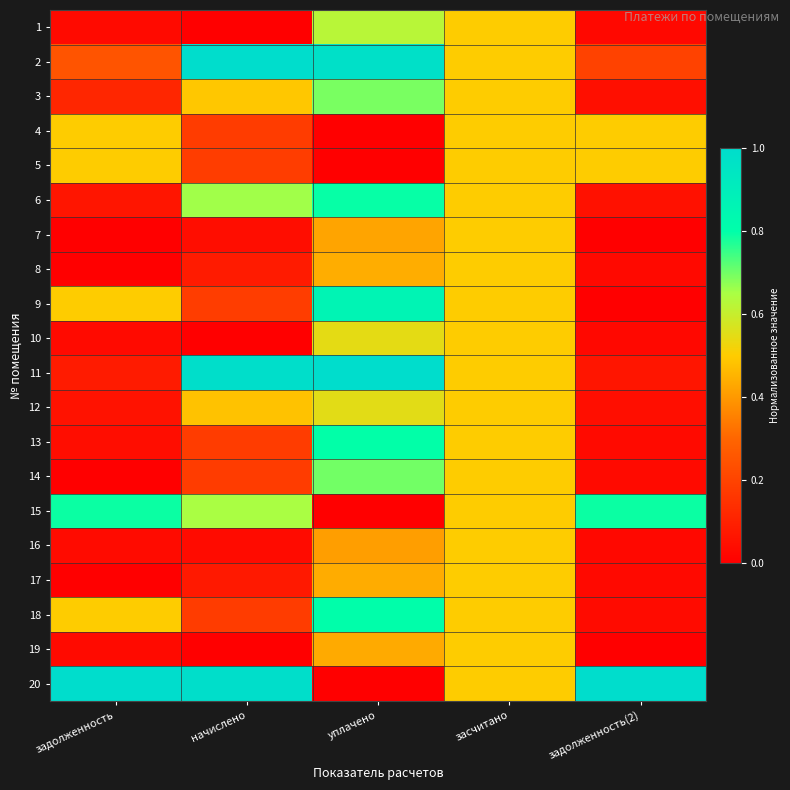

Reading left to right, extract all data points from this chart.

1: задолженность=0.0	начислено=0.0	уплачено=0.6	засчитано=0.5	задолженность(2)=0.0
2: задолженность=0.2	начислено=1.0	уплачено=1.0	засчитано=0.5	задолженность(2)=0.2
3: задолженность=0.1	начислено=0.5	уплачено=0.7	засчитано=0.5	задолженность(2)=0.0
4: задолженность=0.5	начислено=0.2	уплачено=0.0	засчитано=0.5	задолженность(2)=0.5
5: задолженность=0.5	начислено=0.2	уплачено=0.0	засчитано=0.5	задолженность(2)=0.5
6: задолженность=0.1	начислено=0.7	уплачено=0.8	засчитано=0.5	задолженность(2)=0.1
7: задолженность=0.0	начислено=0.0	уплачено=0.4	засчитано=0.5	задолженность(2)=0.0
8: задолженность=0.0	начислено=0.1	уплачено=0.4	засчитано=0.5	задолженность(2)=0.0
9: задолженность=0.5	начислено=0.2	уплачено=0.9	засчитано=0.5	задолженность(2)=0.0
10: задолженность=0.0	начислено=0.0	уплачено=0.5	засчитано=0.5	задолженность(2)=0.0
11: задолженность=0.1	начислено=1.0	уплачено=1.0	засчитано=0.5	задолженность(2)=0.1
12: задолженность=0.1	начислено=0.5	уплачено=0.6	засчитано=0.5	задолженность(2)=0.0
13: задолженность=0.0	начислено=0.2	уплачено=0.8	засчитано=0.5	задолженность(2)=0.0
14: задолженность=0.0	начислено=0.2	уплачено=0.7	засчитано=0.5	задолженность(2)=0.0
15: задолженность=0.8	начислено=0.6	уплачено=0.0	засчитано=0.5	задолженность(2)=0.8
16: задолженность=0.0	начислено=0.0	уплачено=0.4	засчитано=0.5	задолженность(2)=0.0
17: задолженность=0.0	начислено=0.1	уплачено=0.4	засчитано=0.5	задолженность(2)=0.0
18: задолженность=0.5	начислено=0.2	уплачено=0.8	засчитано=0.5	задолженность(2)=0.0
19: задолженность=0.0	начислено=0.0	уплачено=0.4	засчитано=0.5	задолженность(2)=0.0
20: задолженность=1.0	начислено=1.0	уплачено=0.0	засчитано=0.5	задолженность(2)=1.0